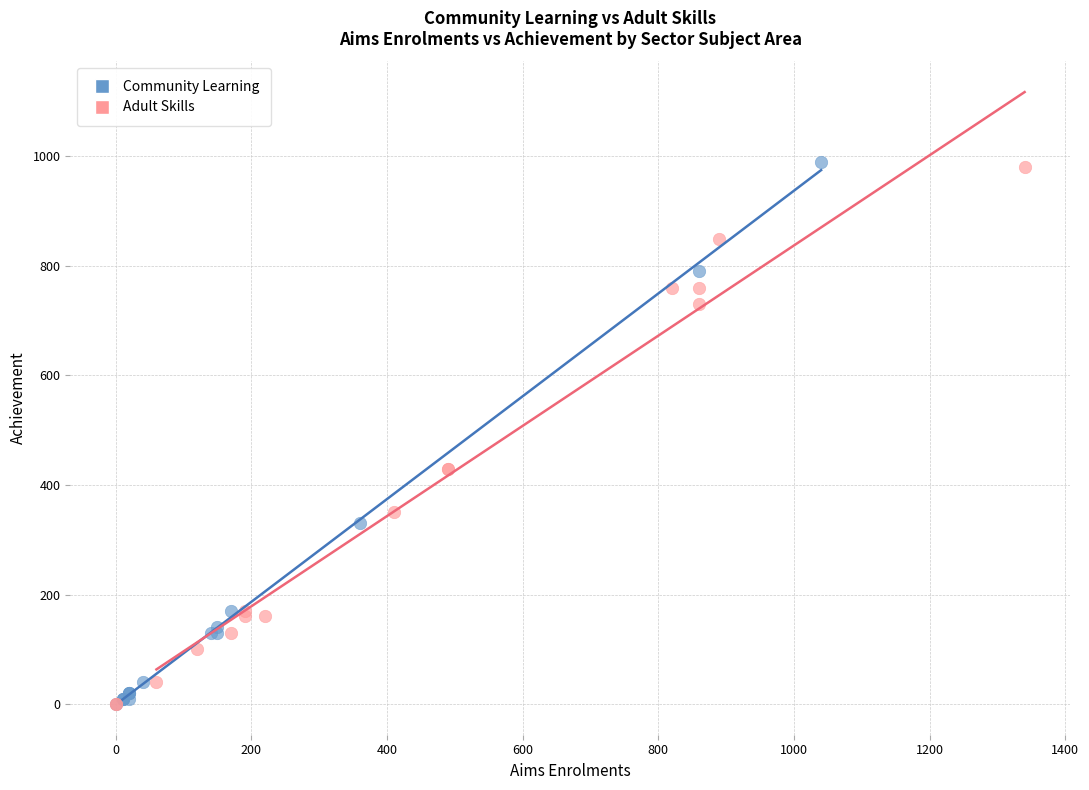

What are all the series names shown in the legend?

Community Learning, Adult Skills